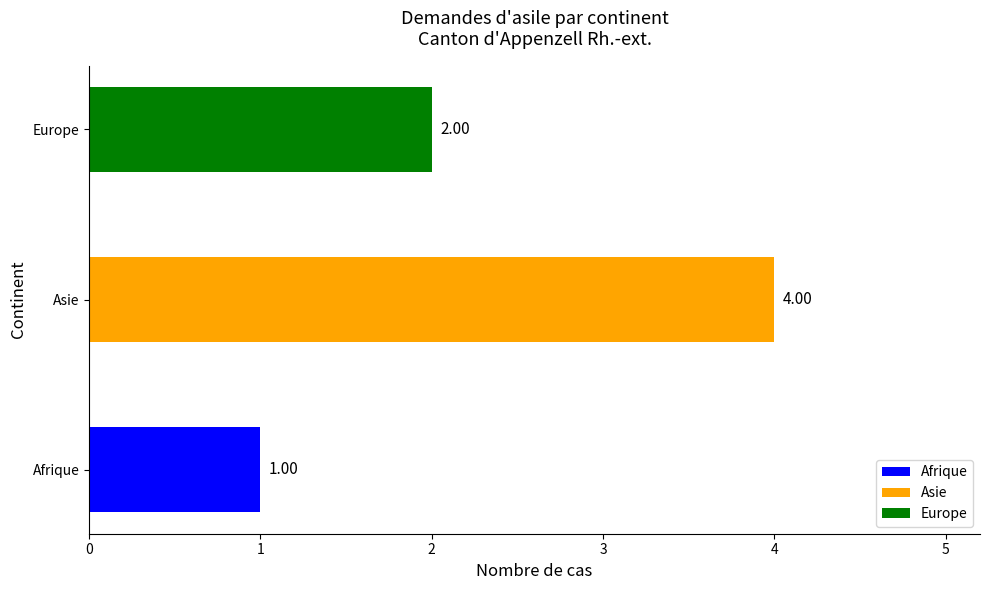

Does the chart contain any negative values?

No